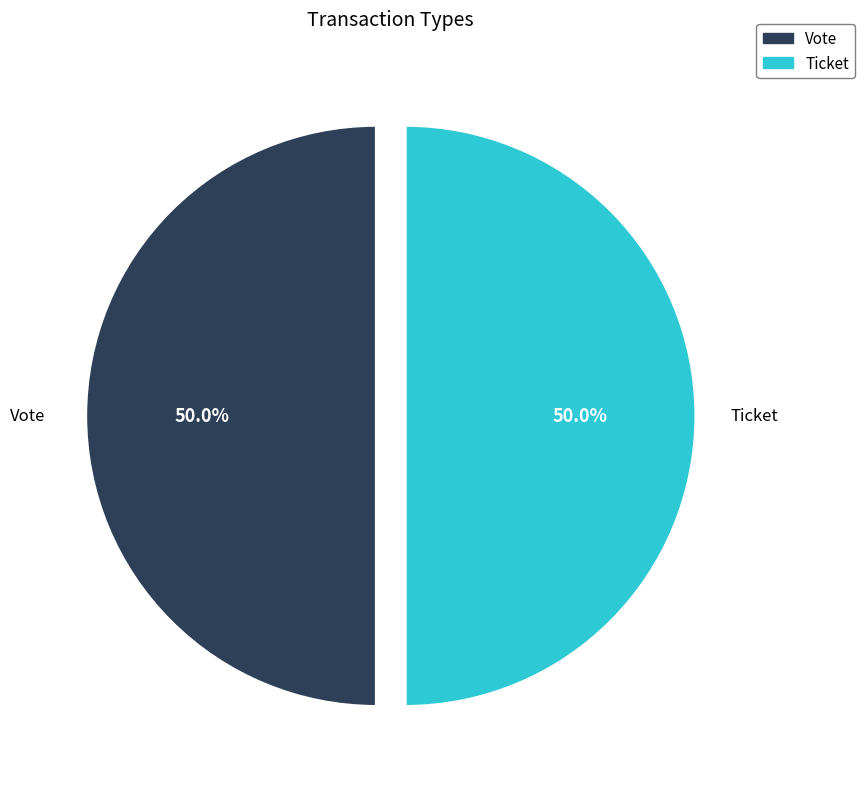

What percentage is NOT represented by Vote?

50.0%